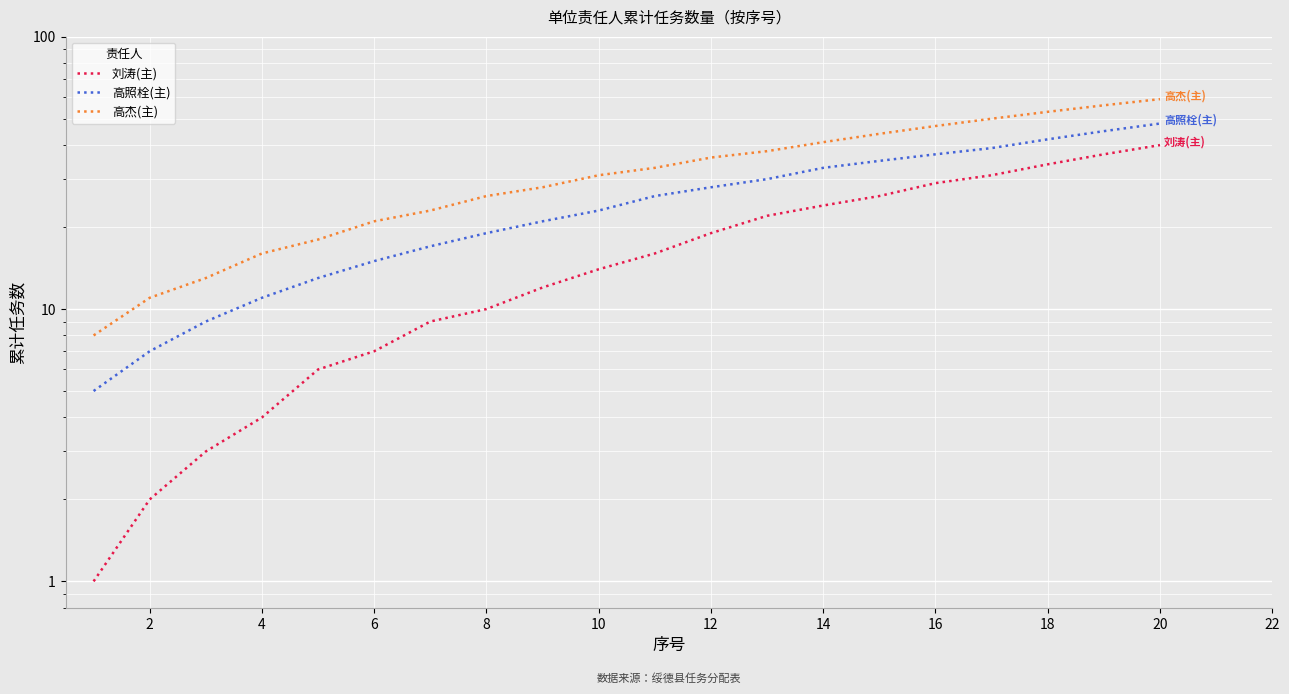

True or false: 刘涛(主) has more than 2 interior local peaks.

False